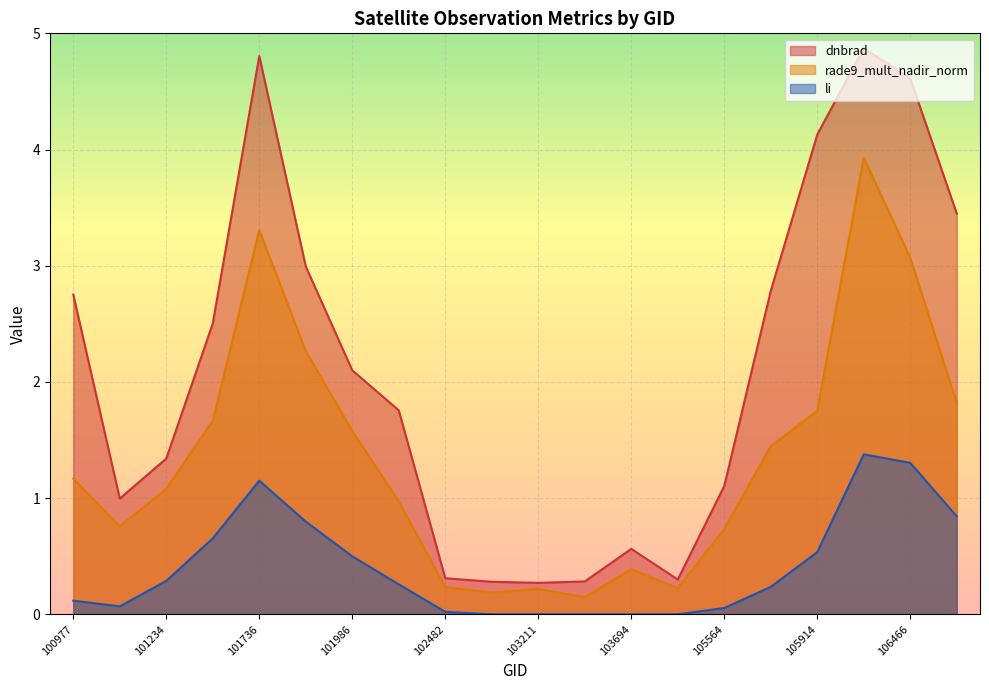

Which category has the highest value in the rade9_mult_nadir_norm series?

106285